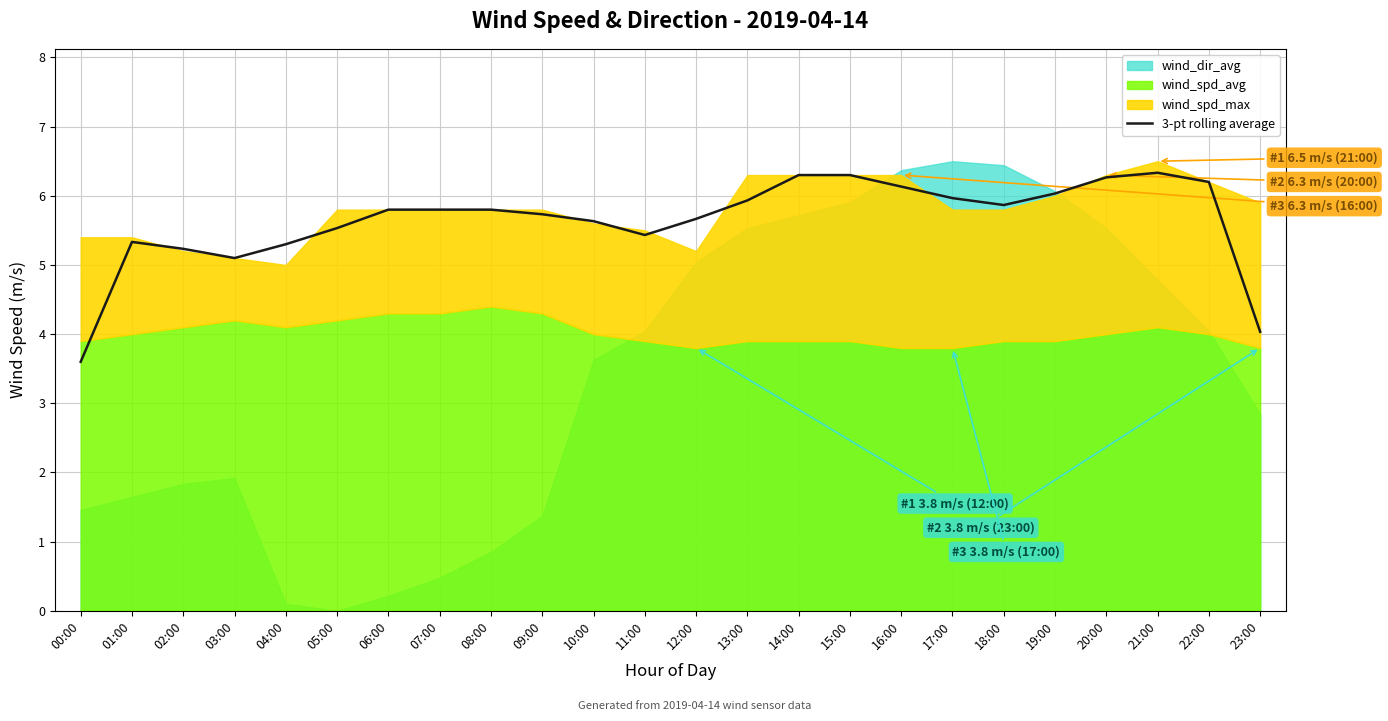

Is it true that the value at 12:00 is 5.7?

True